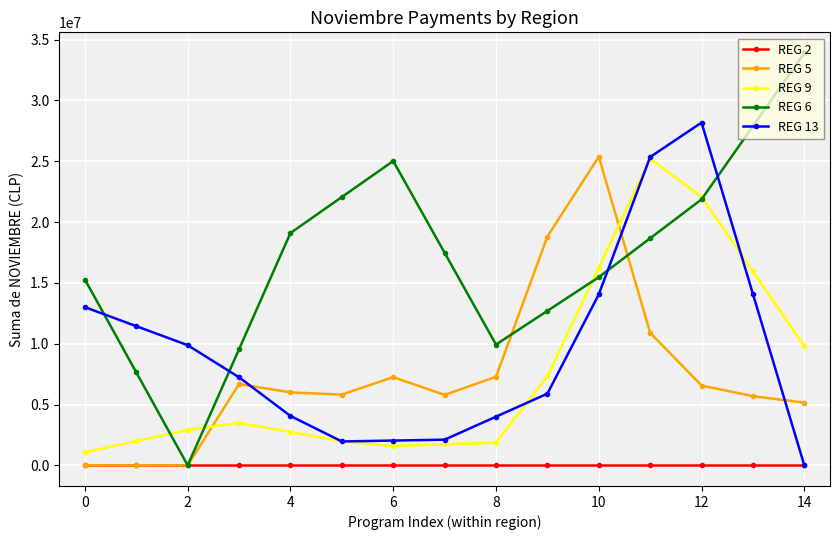

What is the maximum value shown in the chart?

33898872.0